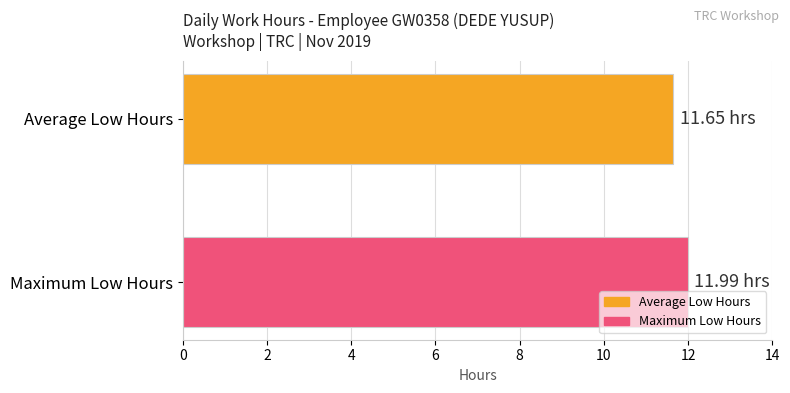

Which series has the widest spread of values?

Average Low Hours